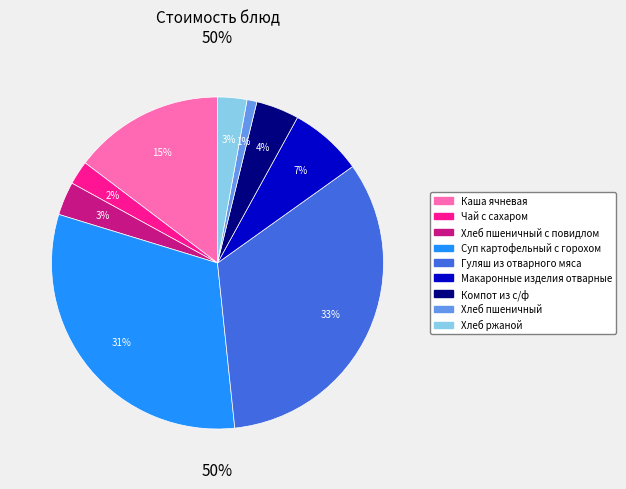

Is it true that Суп картофельный с горохом is 42% of the pie?

False